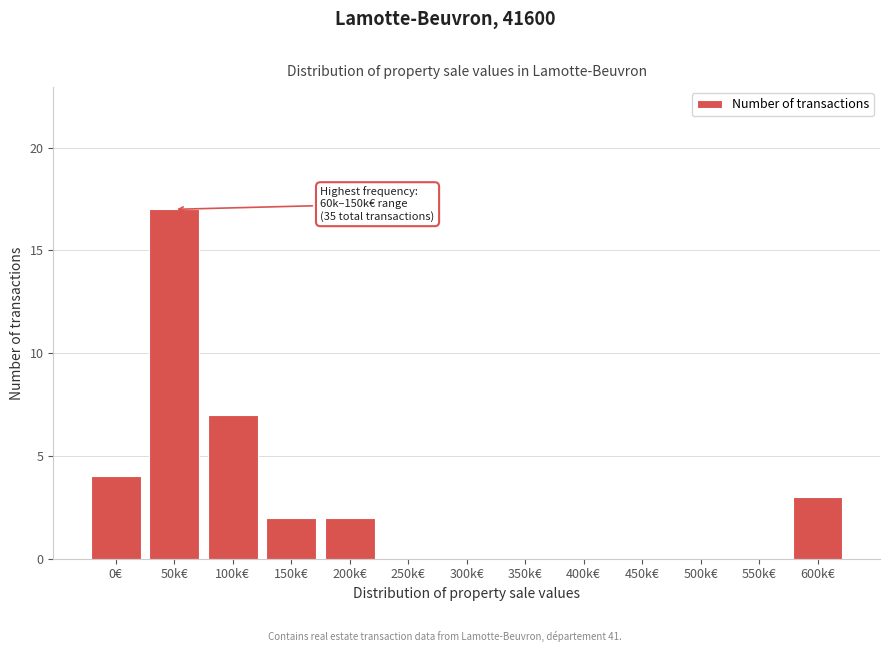

Reading left to right, extract all data points from this chart.

0€=4	50k€=17	100k€=7	150k€=2	200k€=2	250k€=0	300k€=0	350k€=0	400k€=0	450k€=0	500k€=0	550k€=0	600k€=3